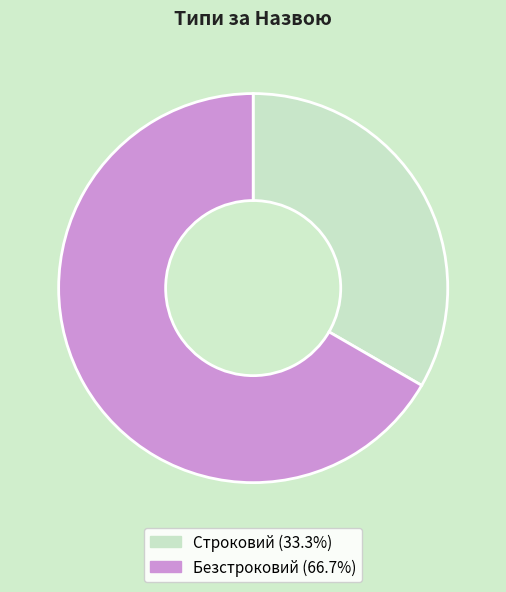

Is it true that Строковий is 33% of the pie?

True